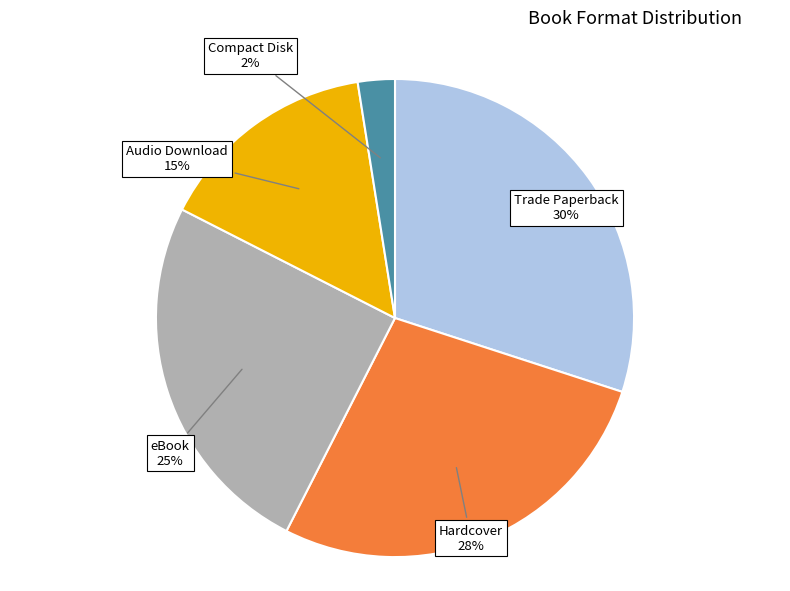

Is there a majority slice in this chart?

No